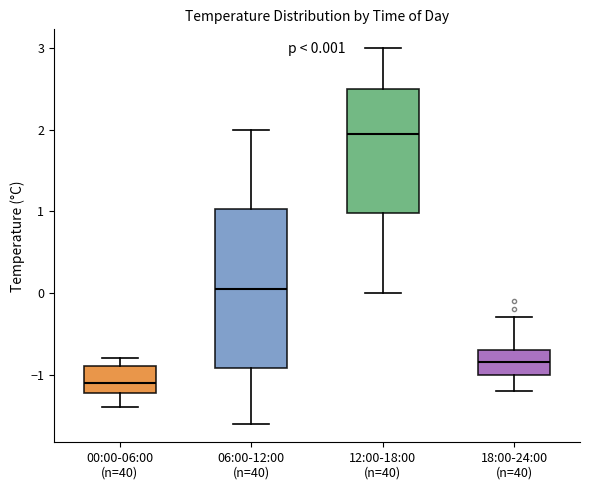

Comparing the boxes themselves (not the whiskers), which one is the tallest?

06:00-12:00 (n=40)